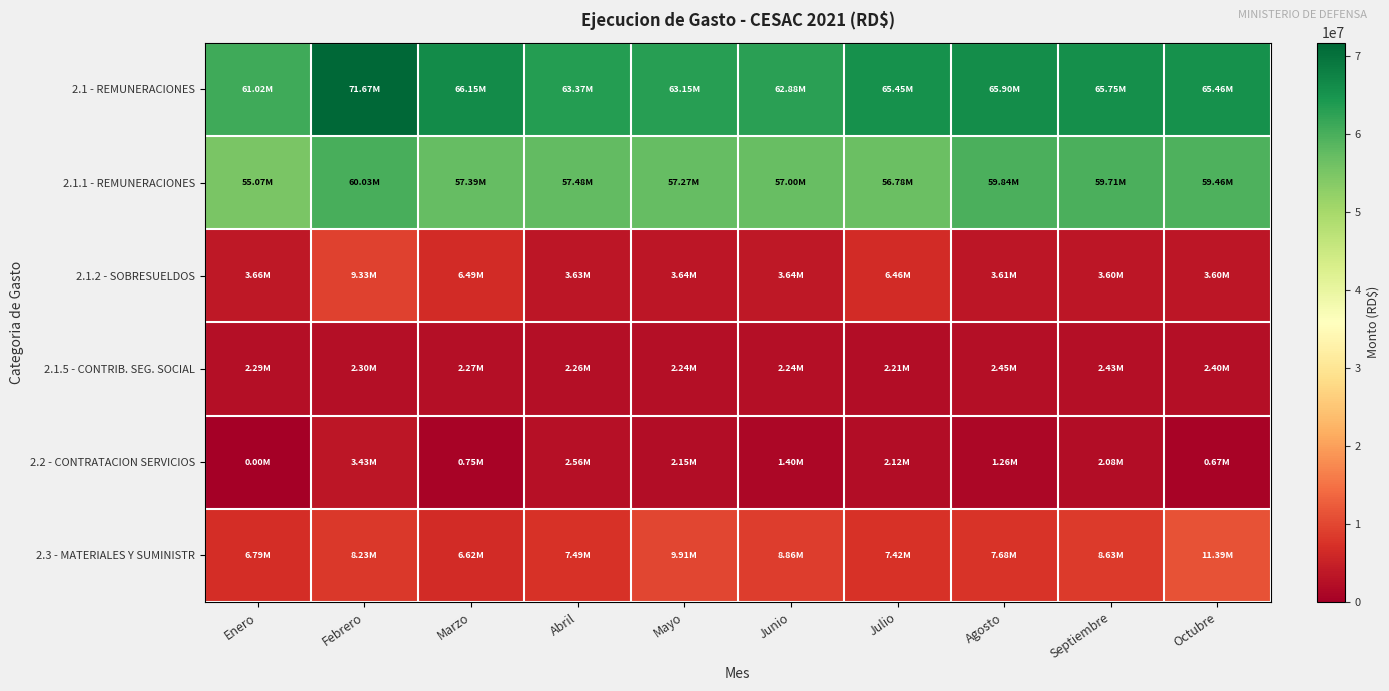

Which series has the largest range (max minus min)?

2.1 - REMUNERACIONES